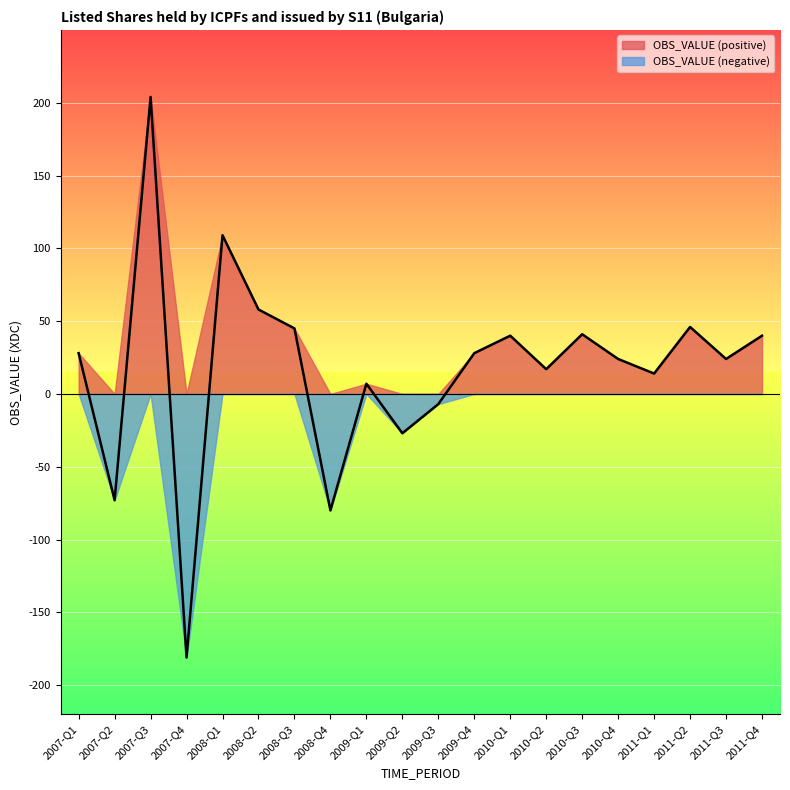

What is the label of the 16th point from the left?

2010-Q4